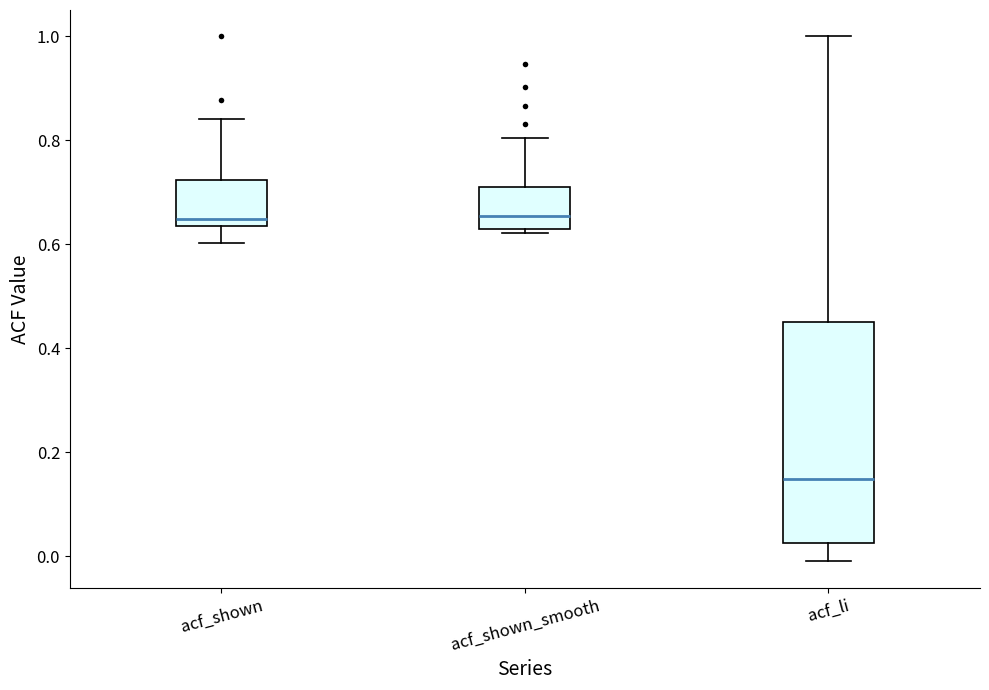

Which box is the tallest, from its lower edge to its upper edge?

acf_li